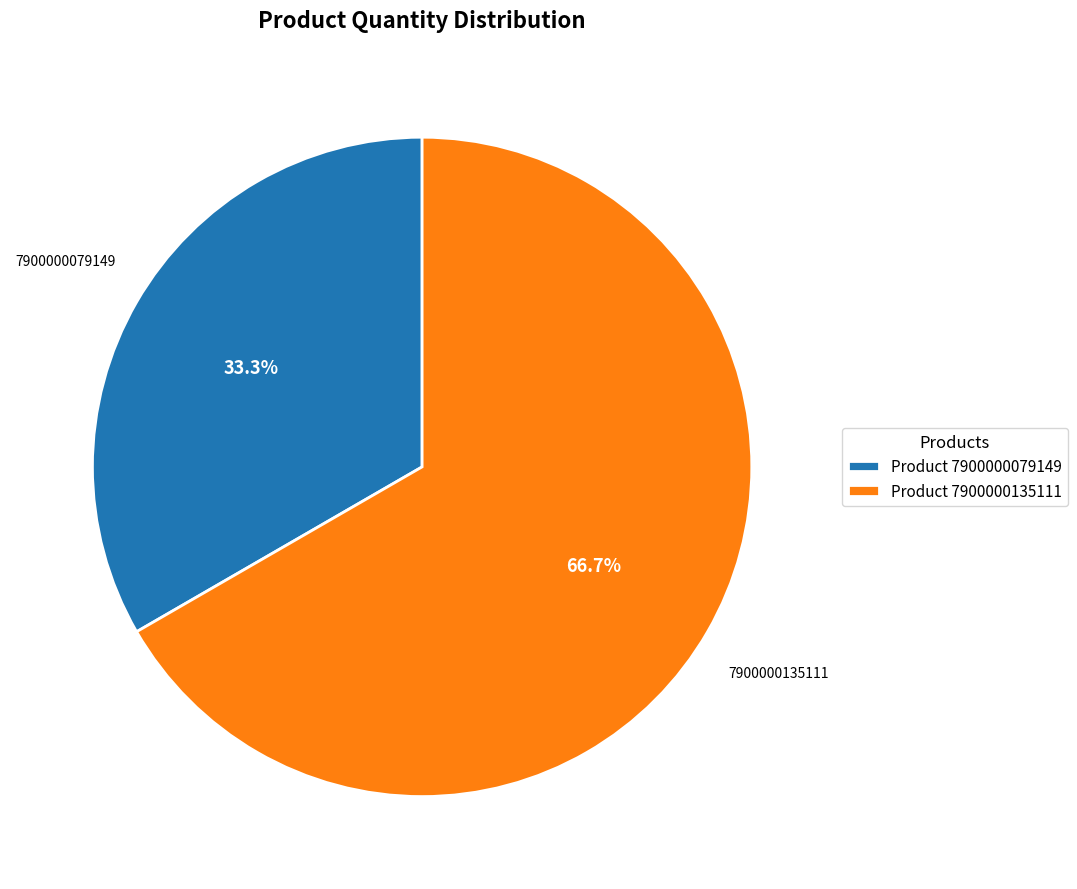

Which has a higher value, Product 7900000135111 or Product 7900000079149?

Product 7900000135111